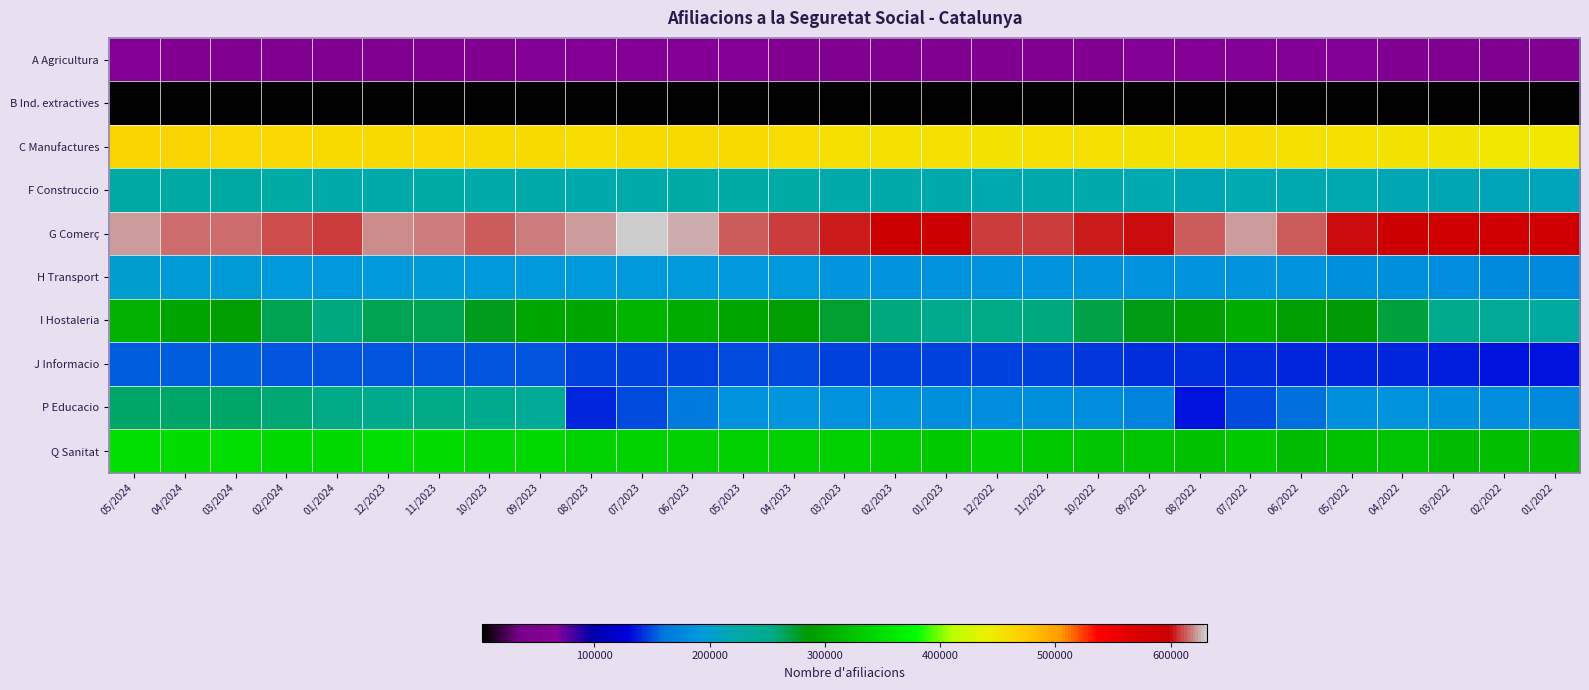

Rank the series by their maximum value, from lowest to highest.

B Ind. extractives, A Agricultura, J Informacio, H Transport, F Construccio, P Educacio, I Hostaleria, Q Sanitat, C Manufactures, G Comerç